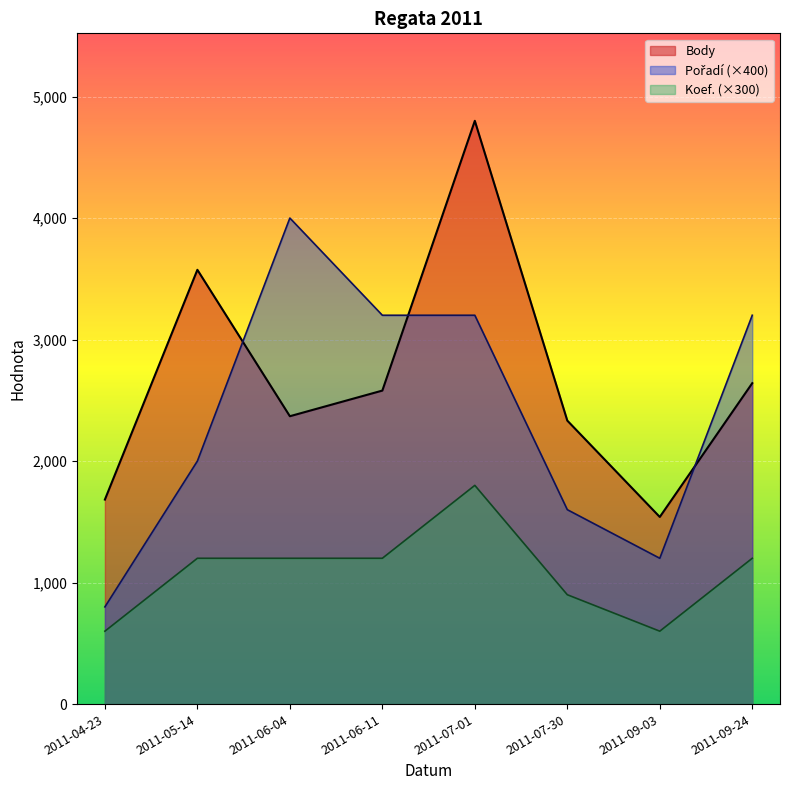

The Koef. series shows 1200 at 2011-09-24. True or false?

True